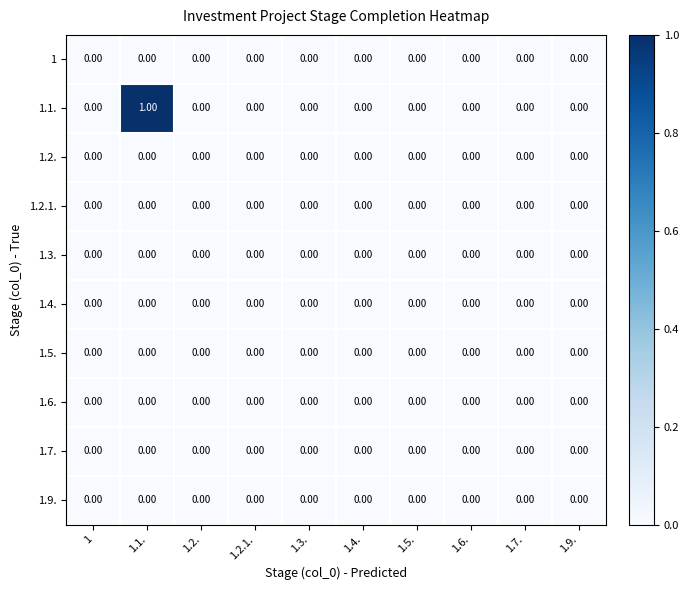

How many data points does each series have?

10